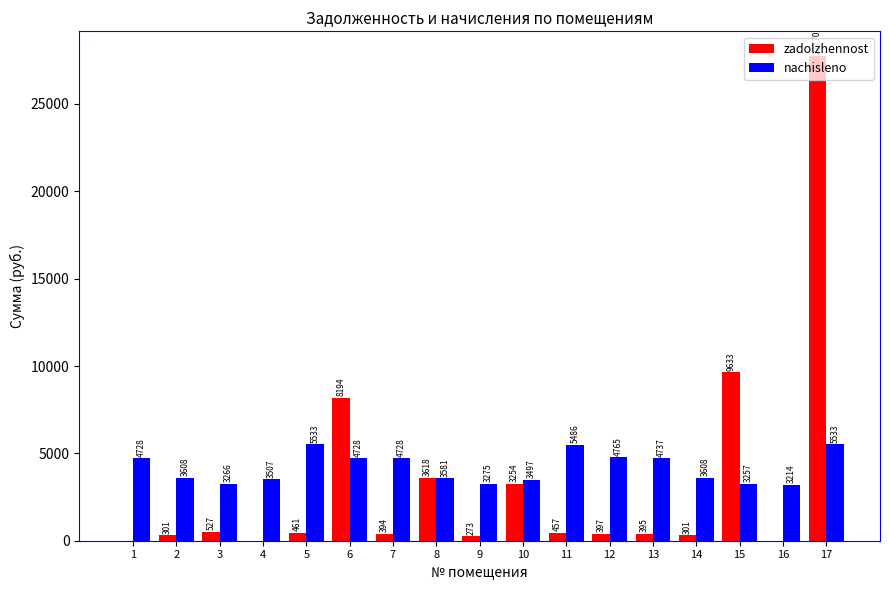

What is the approximate value of zadolzhennost at 8?

3617.7